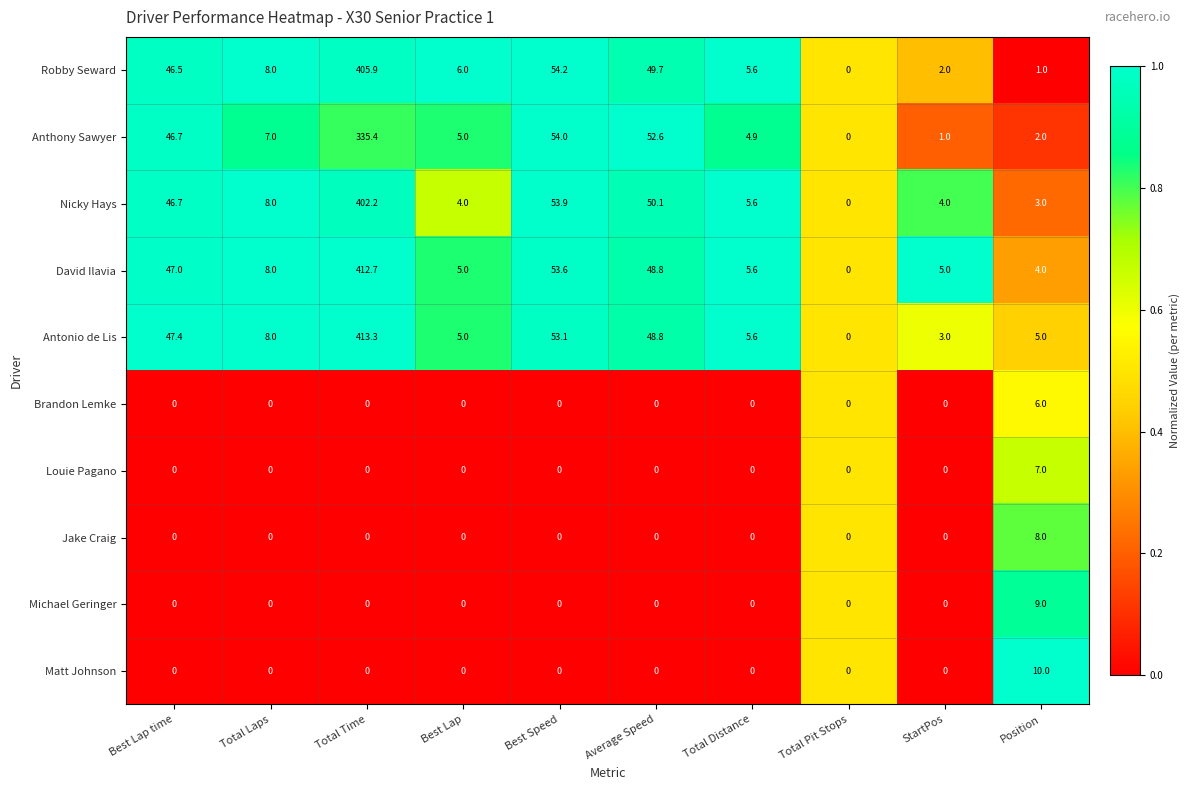

What is the maximum value for Louie Pagano?

7.0